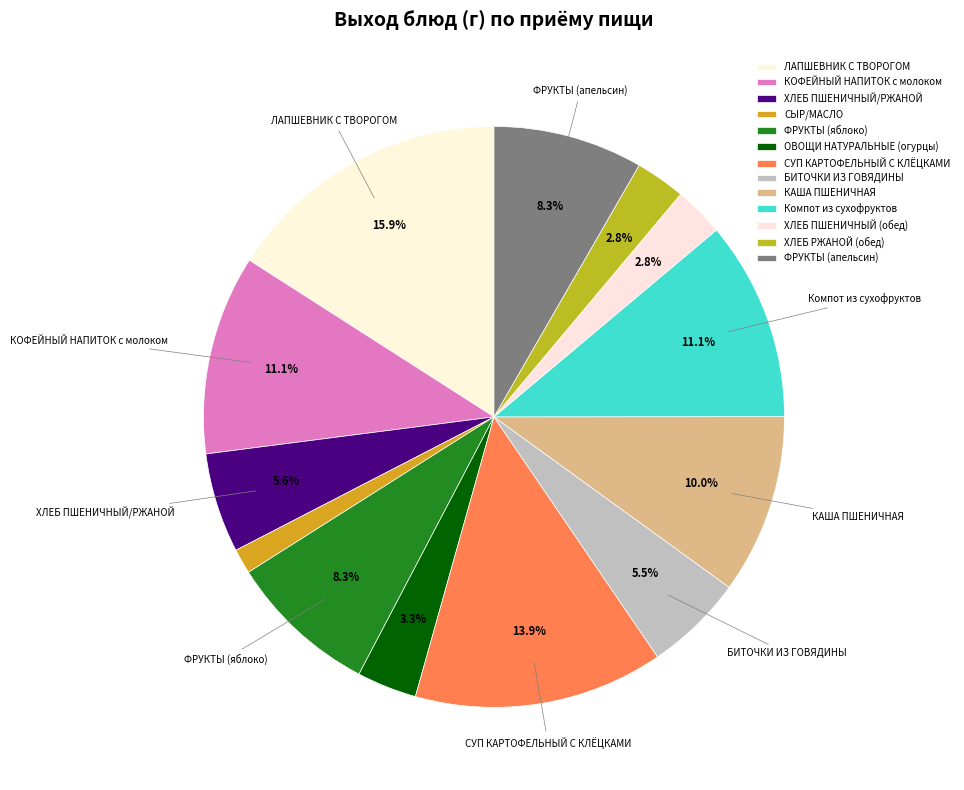

Does Компот из сухофруктов represent more than half of the total?

No